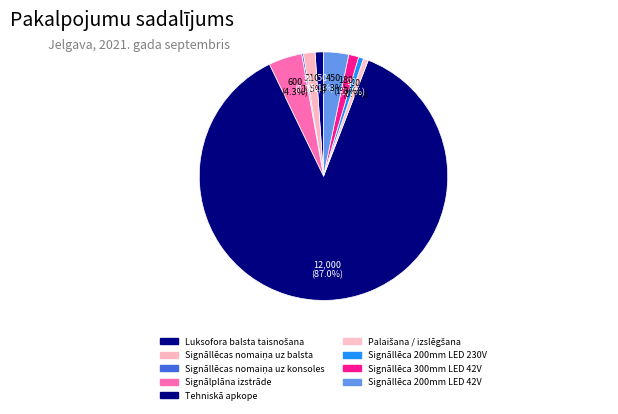

Approximately how many times larger is the value at Signāllēcas nomaiņa uz balsta compared to Signāllēca 300mm LED 42V?

1.2